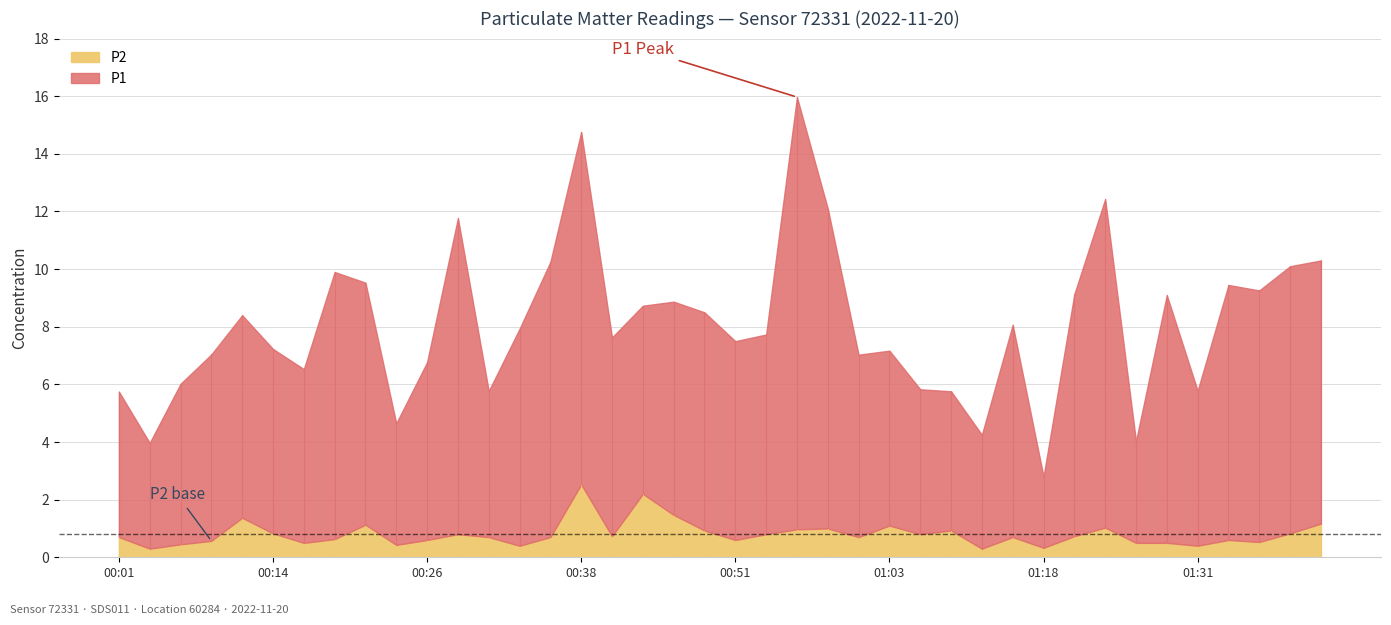

Does the chart display data point markers on the line(s)?

No